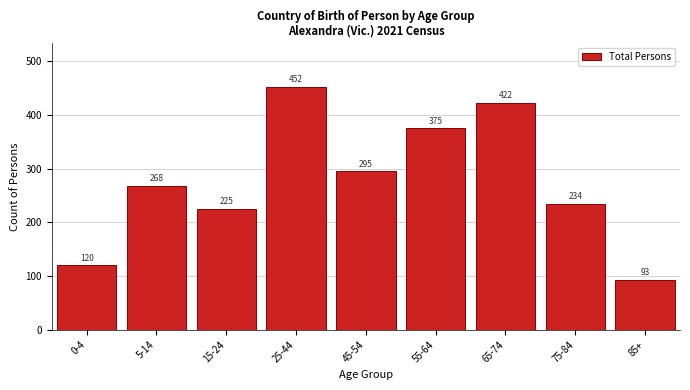

Reading right to left, list all the values displayed in this chart.

93	234	422	375	295	452	225	268	120